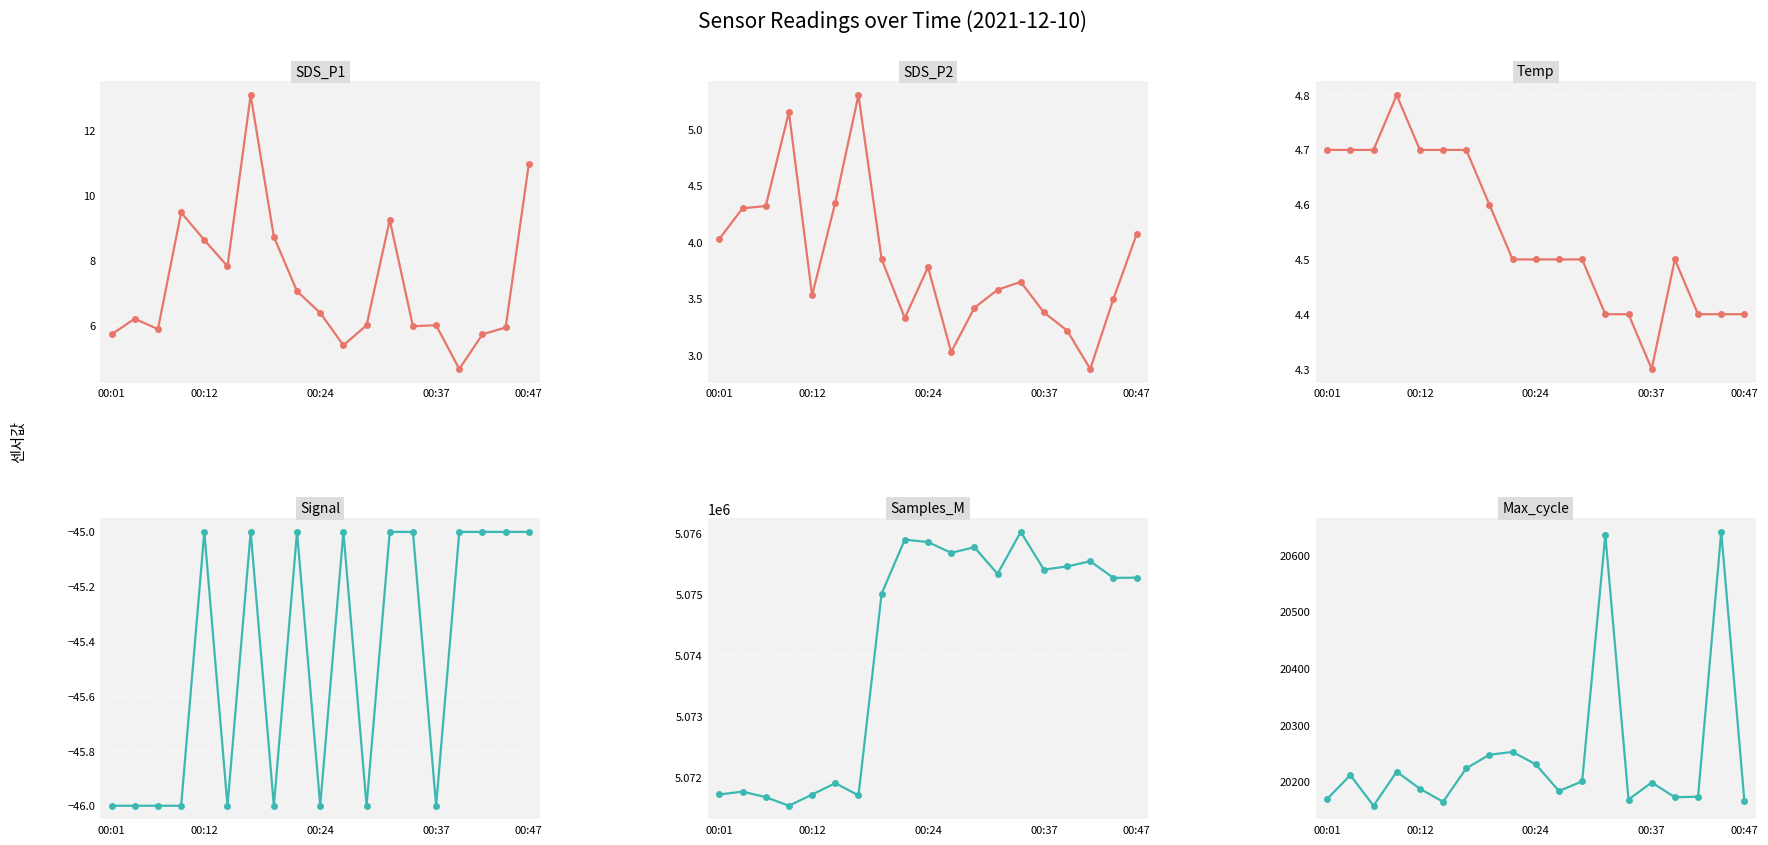

Which series has the largest total across all categories?

Samples_M